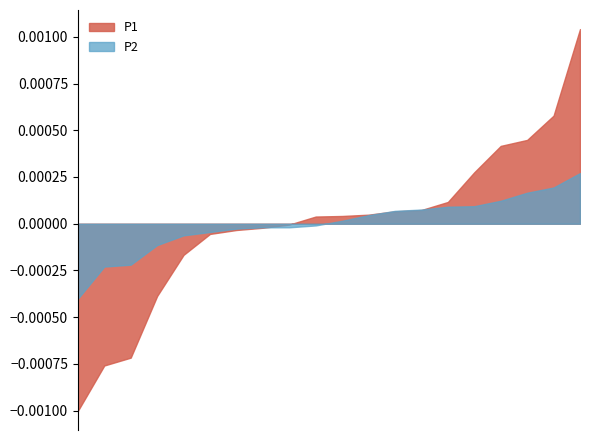

Rank the series by their maximum value, from lowest to highest.

P2, P1